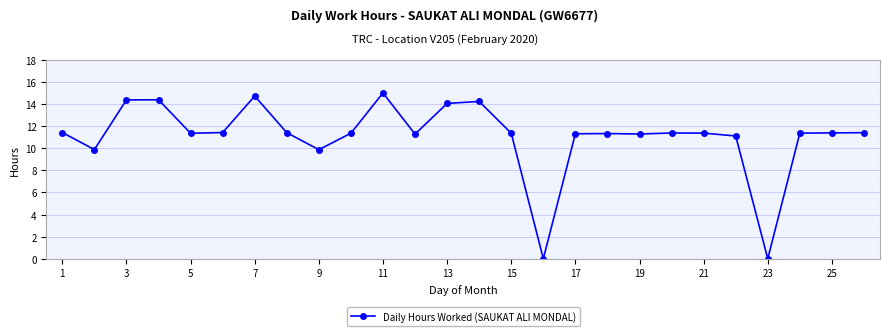

What is the value of the 11th point from the left?

15.0